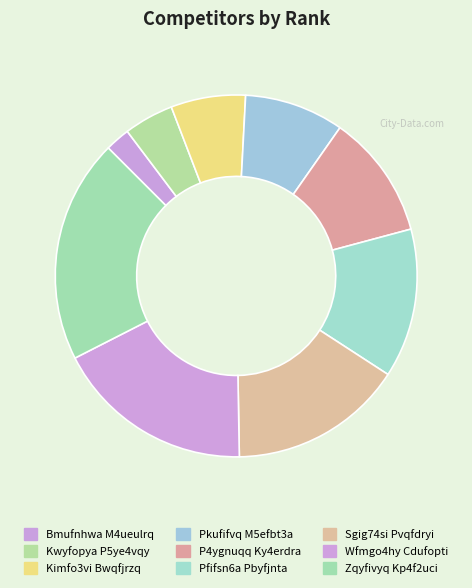

Count the number of slices in the pie.

9